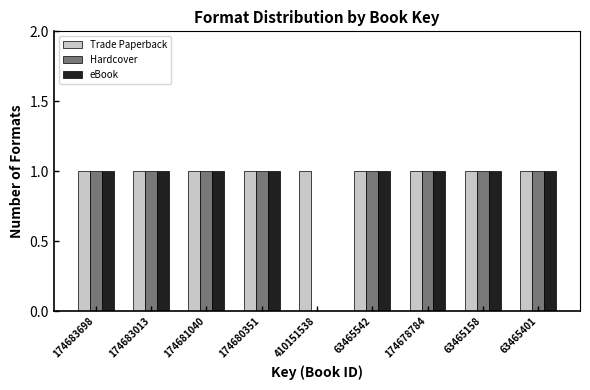

Reading left to right, what are all the values shown in this chart?

Trade Paperback: 174683698=1	174683013=1	174681040=1	174680351=1	410151538=1	63465542=1	174678784=1	63465158=1	63465401=1
Hardcover: 174683698=1	174683013=1	174681040=1	174680351=1	410151538=0	63465542=1	174678784=1	63465158=1	63465401=1
eBook: 174683698=1	174683013=1	174681040=1	174680351=1	410151538=0	63465542=1	174678784=1	63465158=1	63465401=1